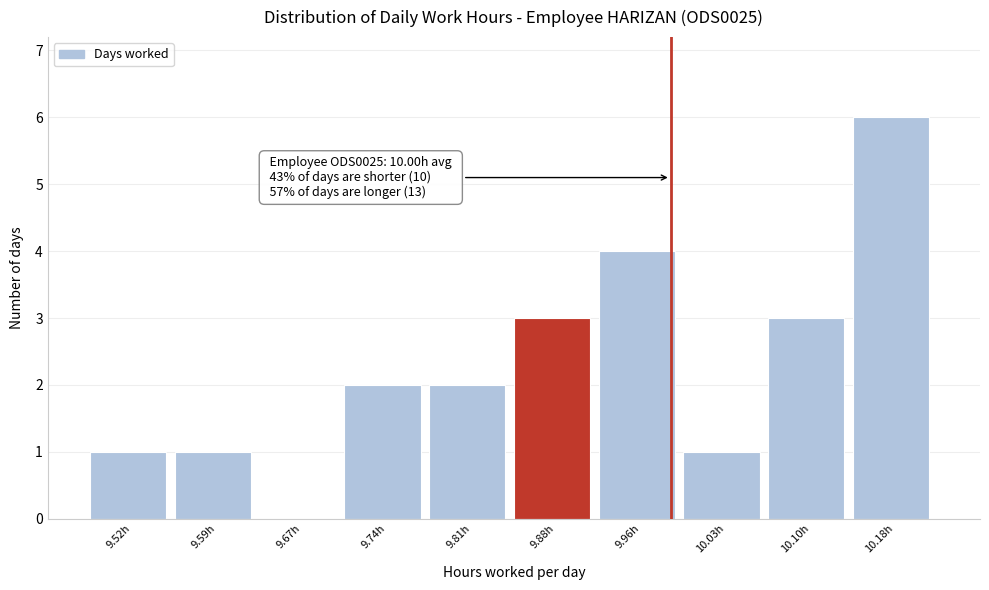

Reading left to right, what are all the values shown in this chart?

9.52h=1	9.59h=1	9.67h=0	9.74h=2	9.81h=2	9.88h=3	9.96h=4	10.03h=1	10.10h=3	10.18h=6